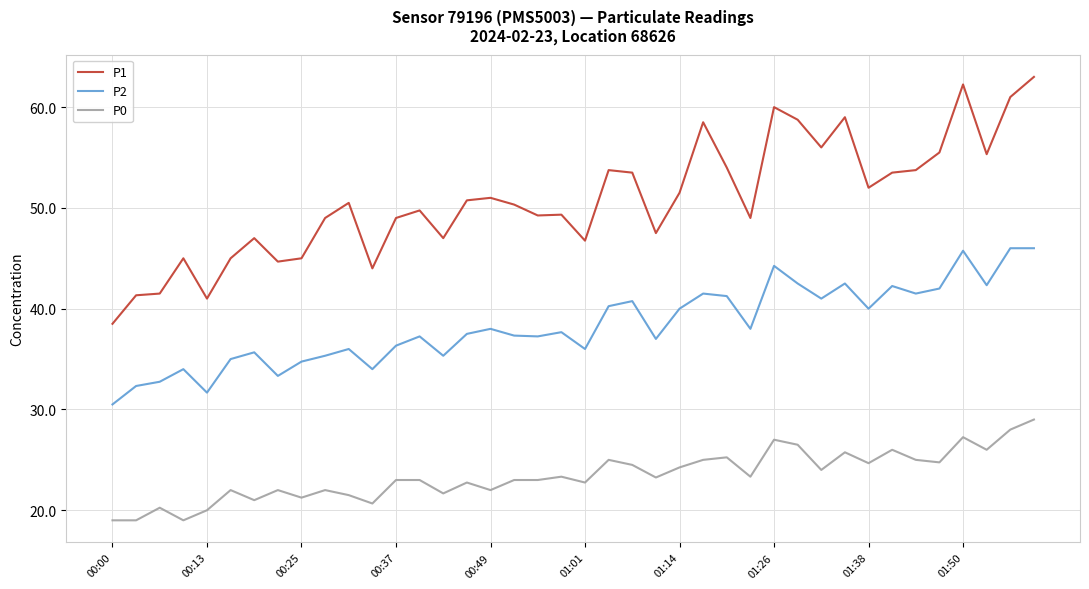

What is the difference between the maximum and minimum values in the P2 series?

15.5